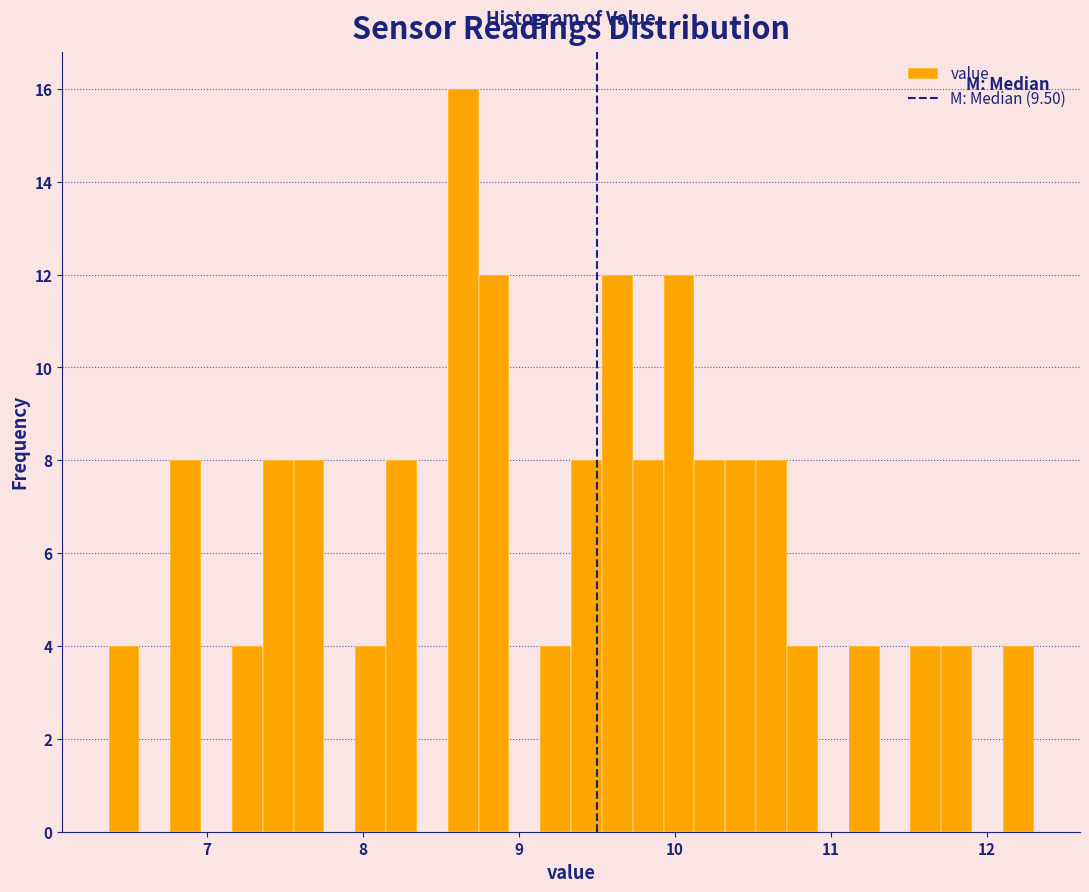

Read against the x-axis, roughly where is the centre of the tallest bar?

8.6